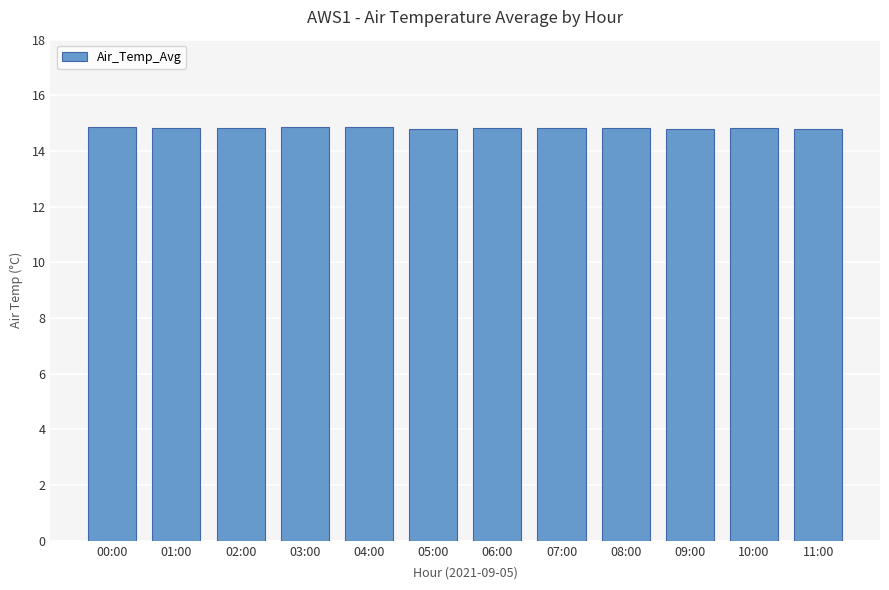

How many series are shown in this chart?

1